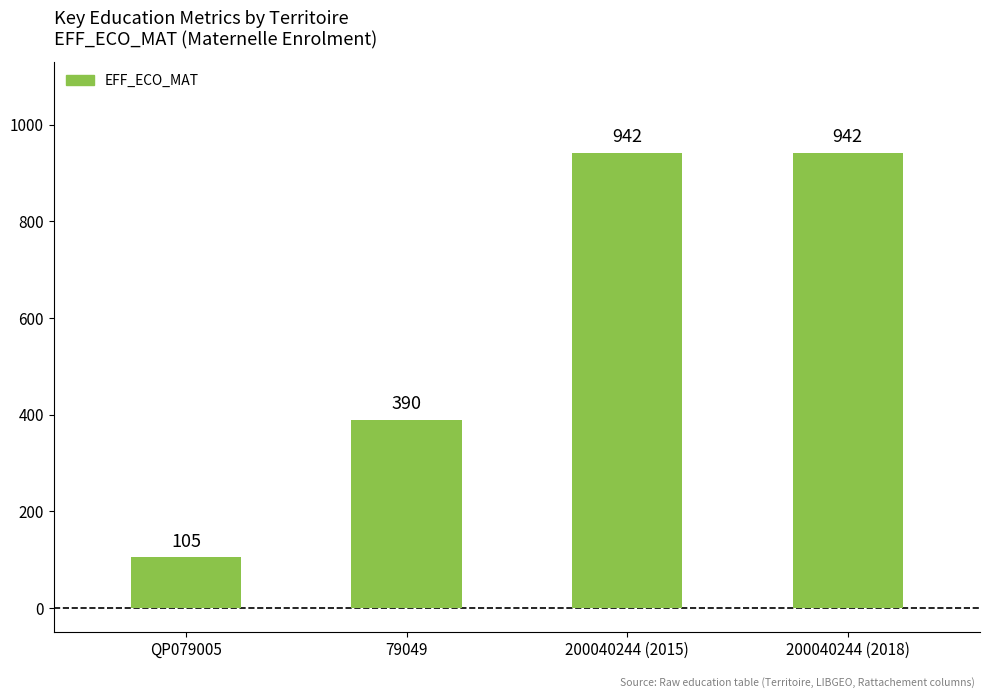

What is the label of the 4th bar from the left?

200040244 (2018)